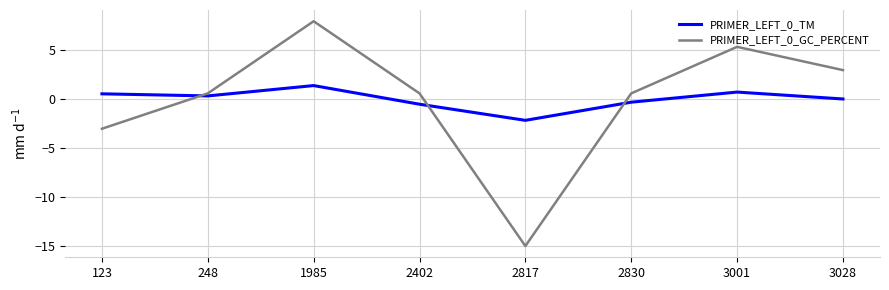

At which category does PRIMER_LEFT_0_TM reach its first local peak?

1985